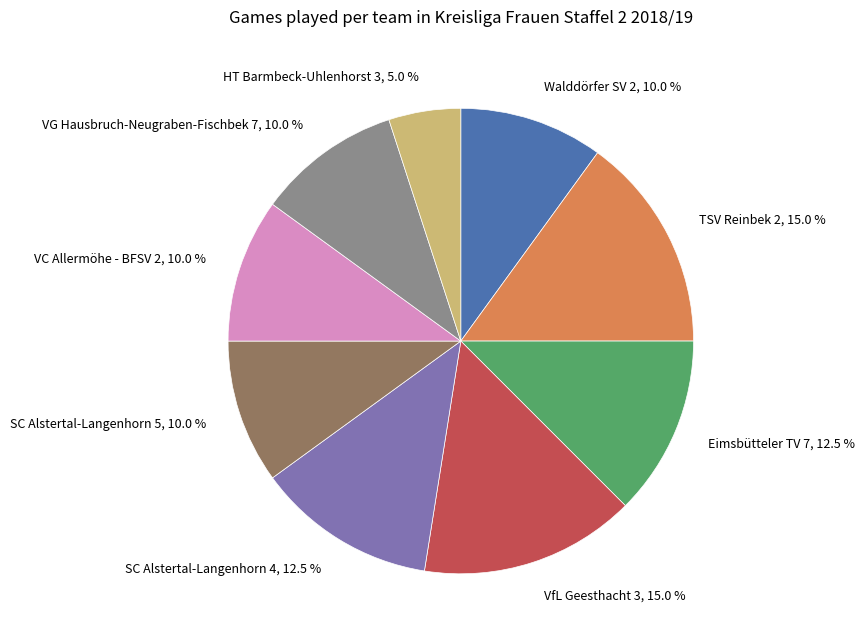

To the nearest percent, what portion does Walddörfer SV 2 represent?

10%